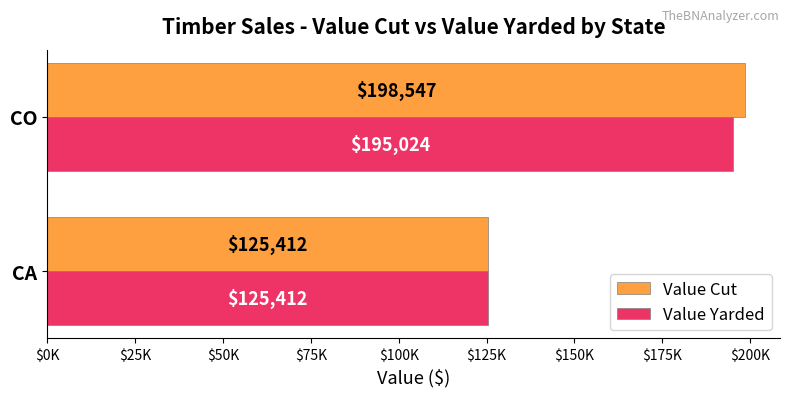

What are all the series names shown in the legend?

Value Cut, Value Yarded